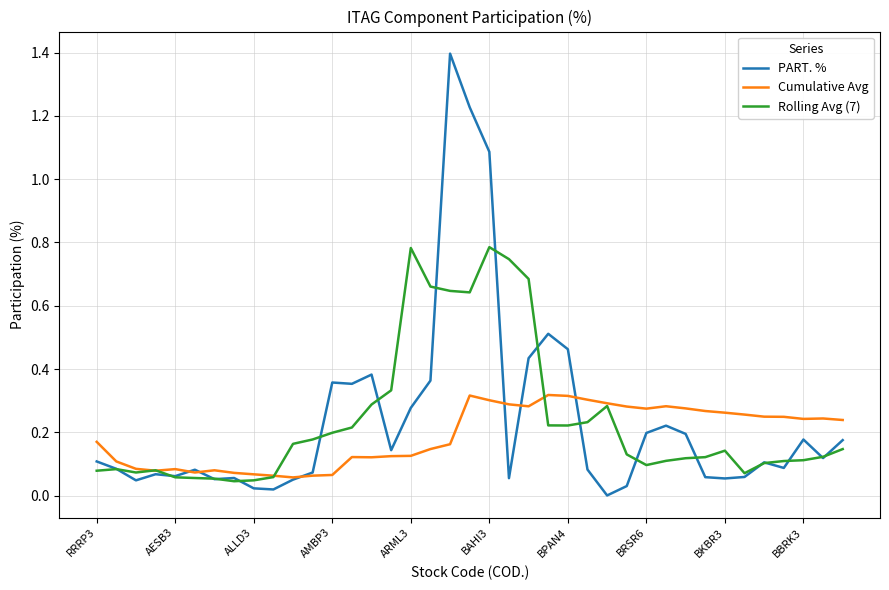

Which series has the widest spread of values?

PART. %